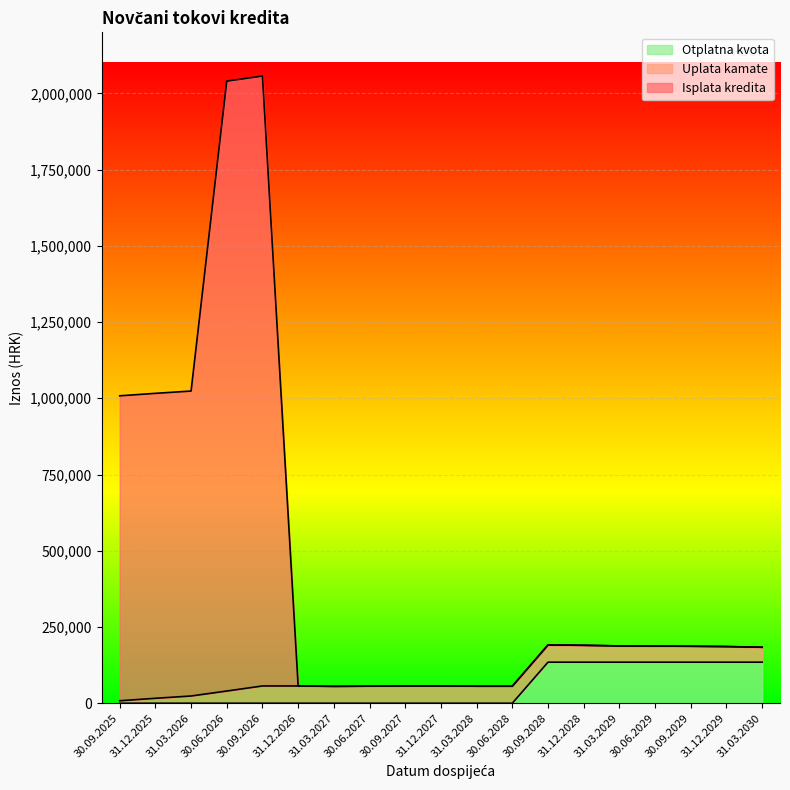

Which category has the highest value in the Otplatna kvota series?

30.09.2028